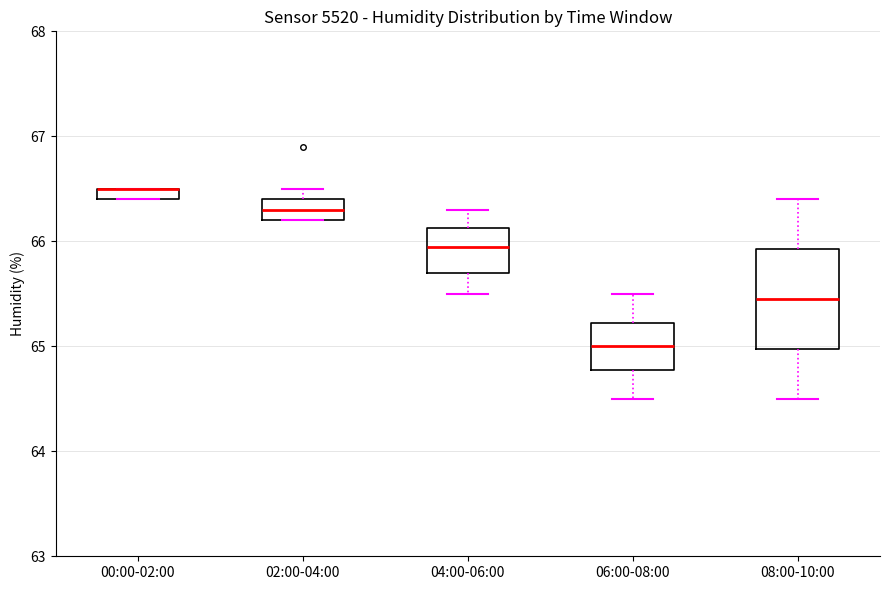

Where is the lower edge of the box for 02:00-04:00 on the y-axis? The values are not printed on the chart, so give them approximately, as read against the axis.

66.2